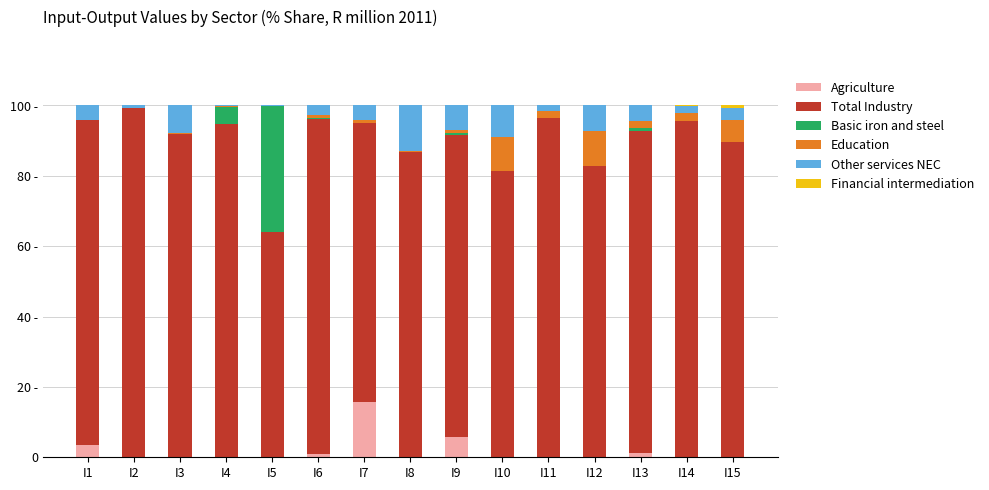

Are the bars grouped side by side (vs. stacked)?

No